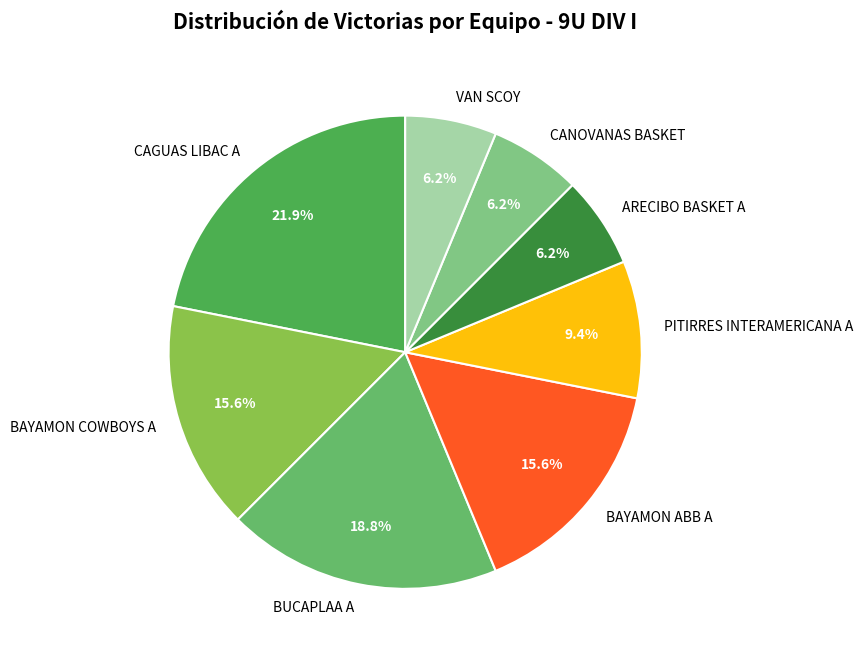

Is BAYAMON ABB A the majority of the pie?

No